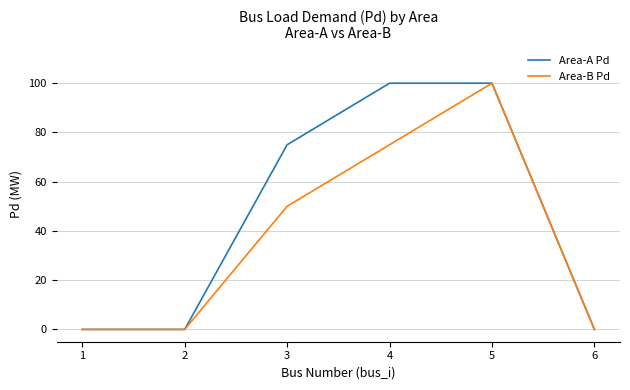

What is the highest value of the Area-A Pd series?

100